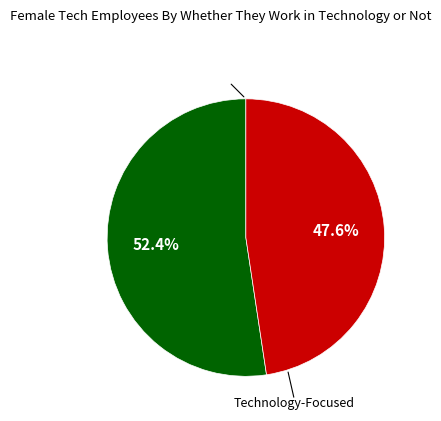

Is there any slice that represents more than half of the pie?

Yes